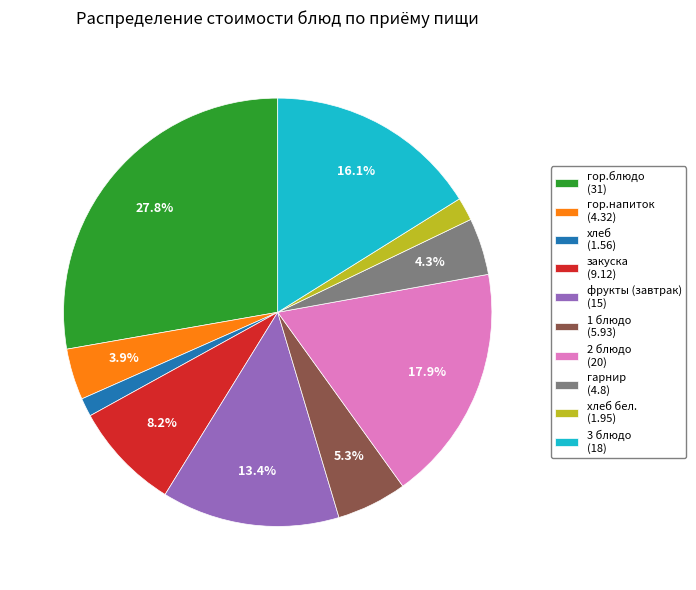

Between 2 блюдо (20) and 1 блюдо (5.93), which is larger?

2 блюдо (20)